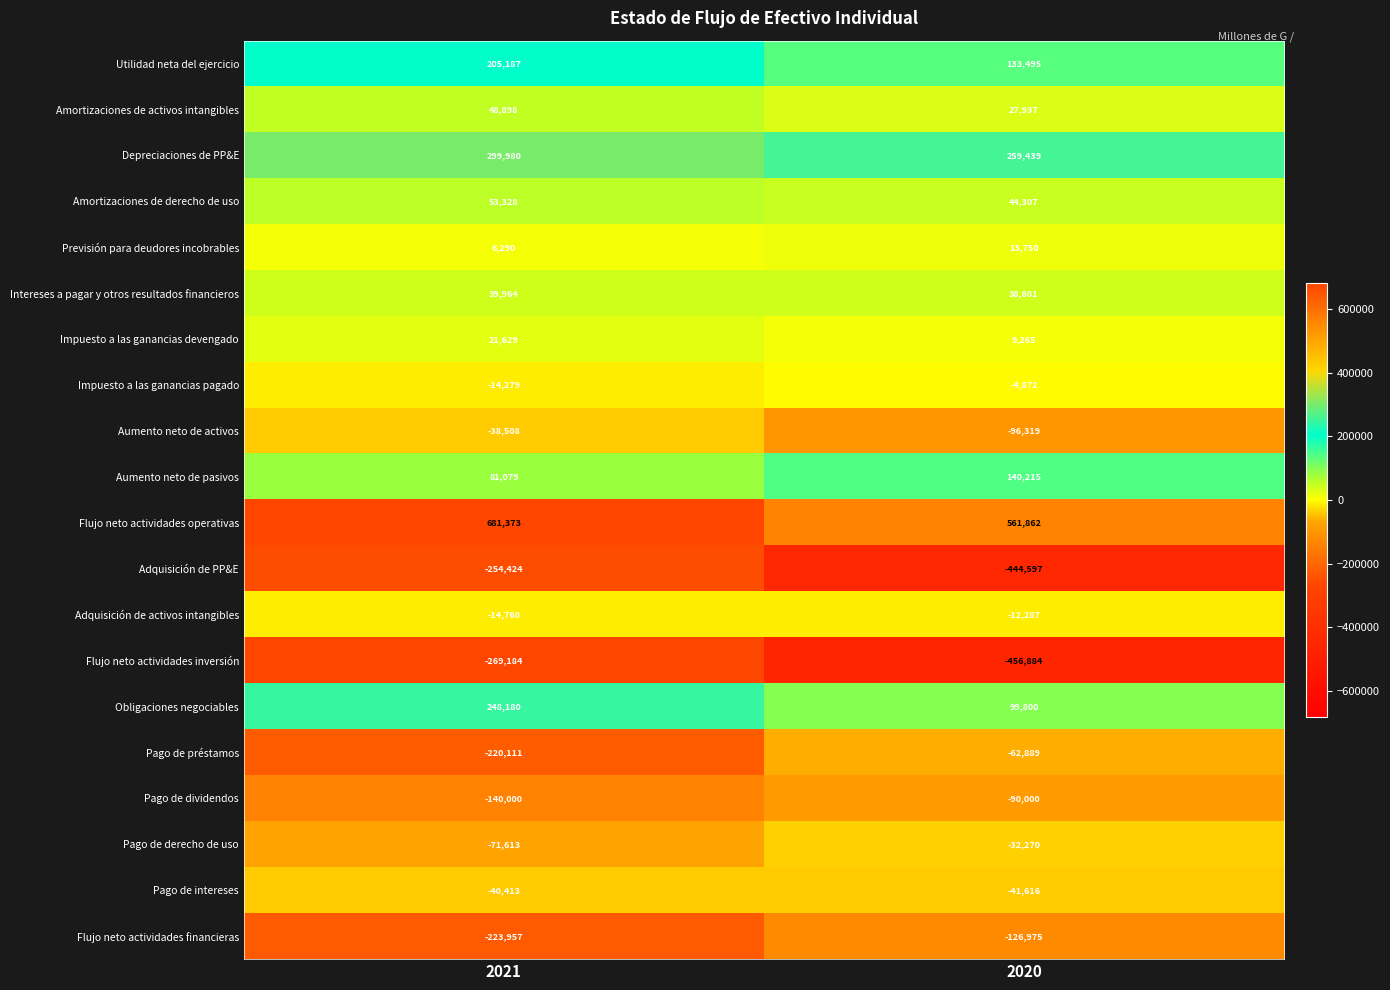

At which label is Pago de préstamos closest to -141500?

2021